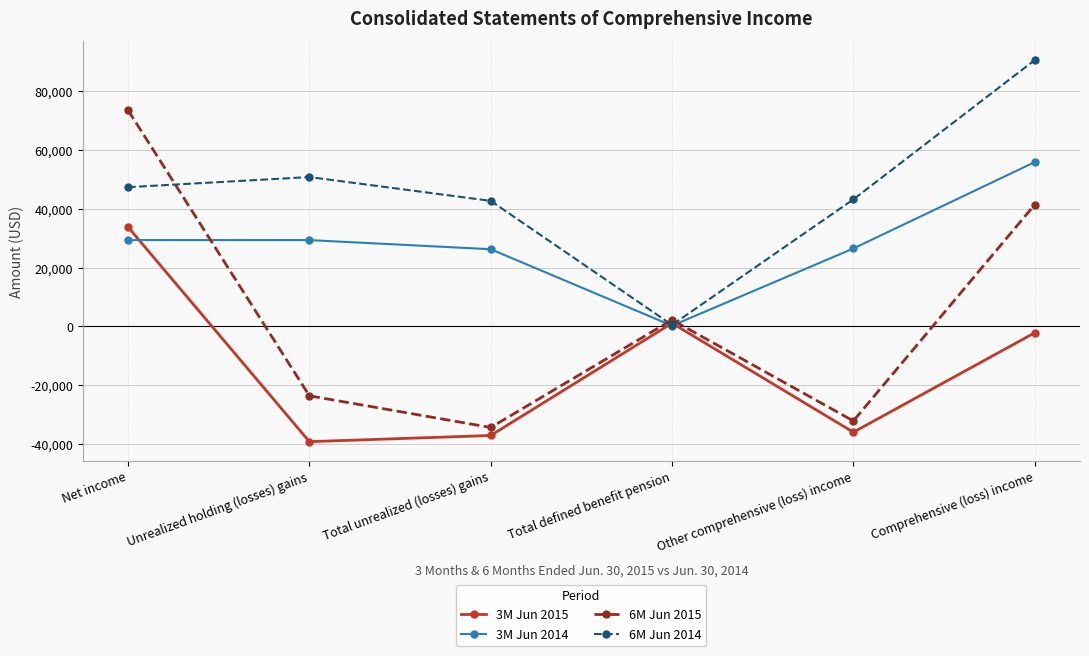

How many distinct data groups are displayed?

4